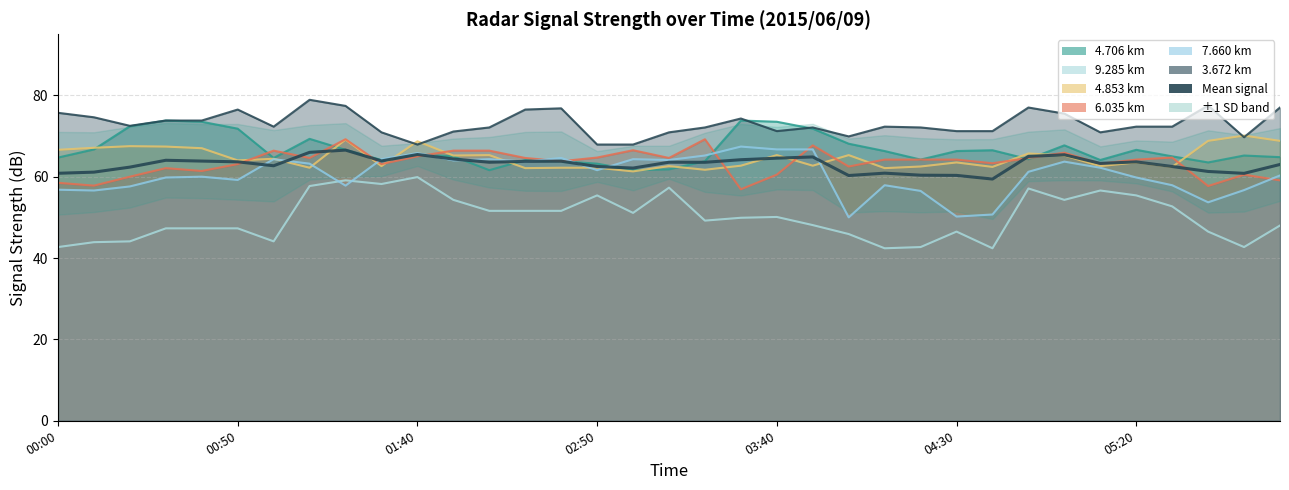

What is the difference between the 6.035 values at 01:40 and 01:00?

1.4